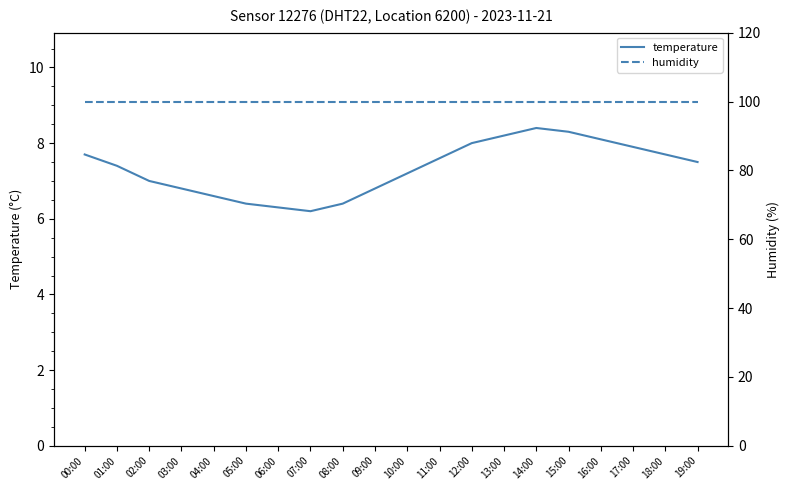

True or false: temperature and humidity intersect in this chart.

False